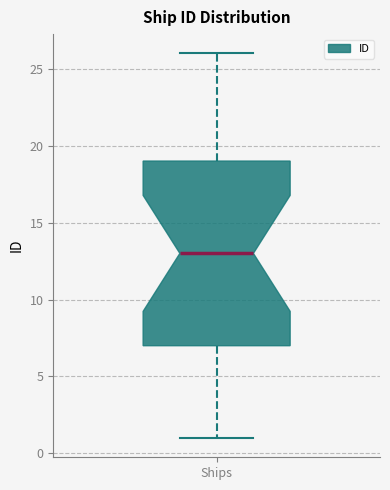

Read this box plot against the y-axis: the position of the median line, the range covered by the box, and the ends of both whiskers. The values are not printed on the chart, so give them approximately, as read against the axis.

median 13, box 7 to 19, whiskers 1 to 26